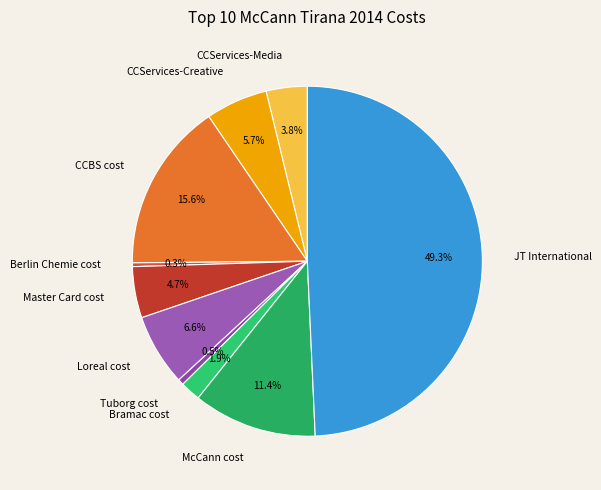

Which has a higher value, McCann cost or Tuborg cost?

McCann cost